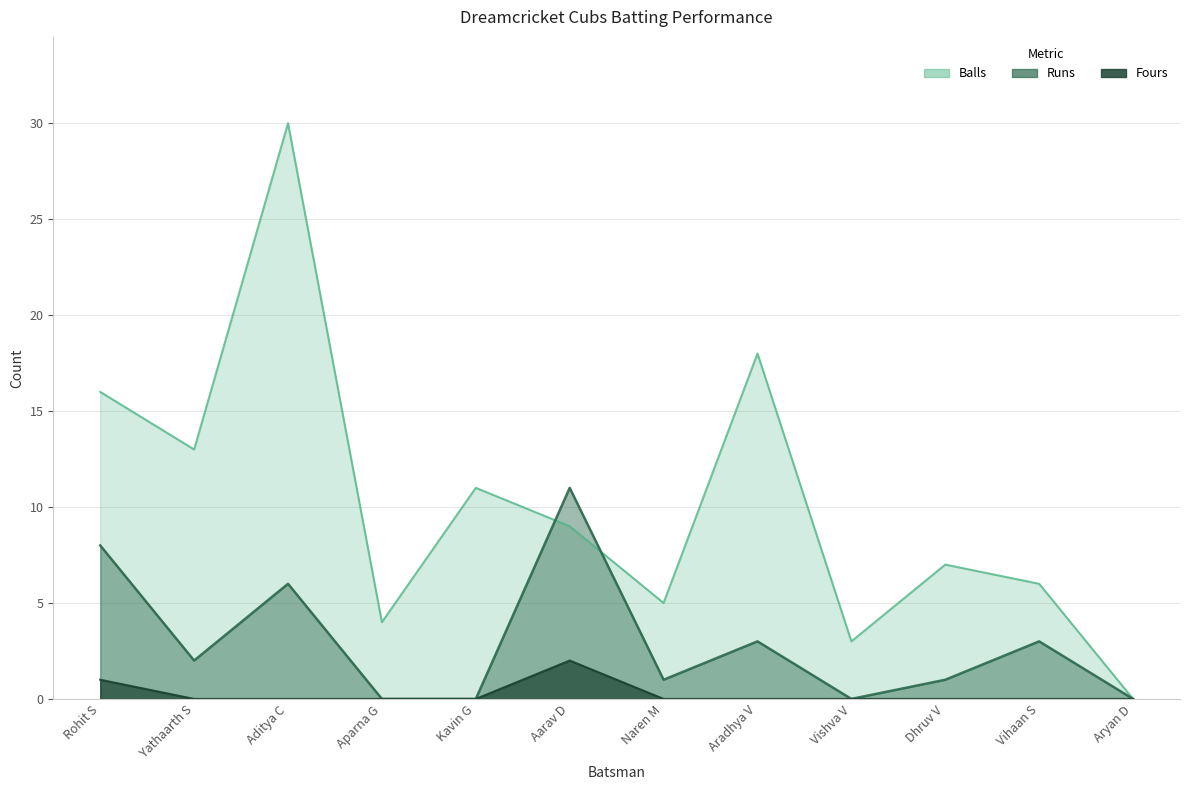

What position from the left is Vihaan S?

11